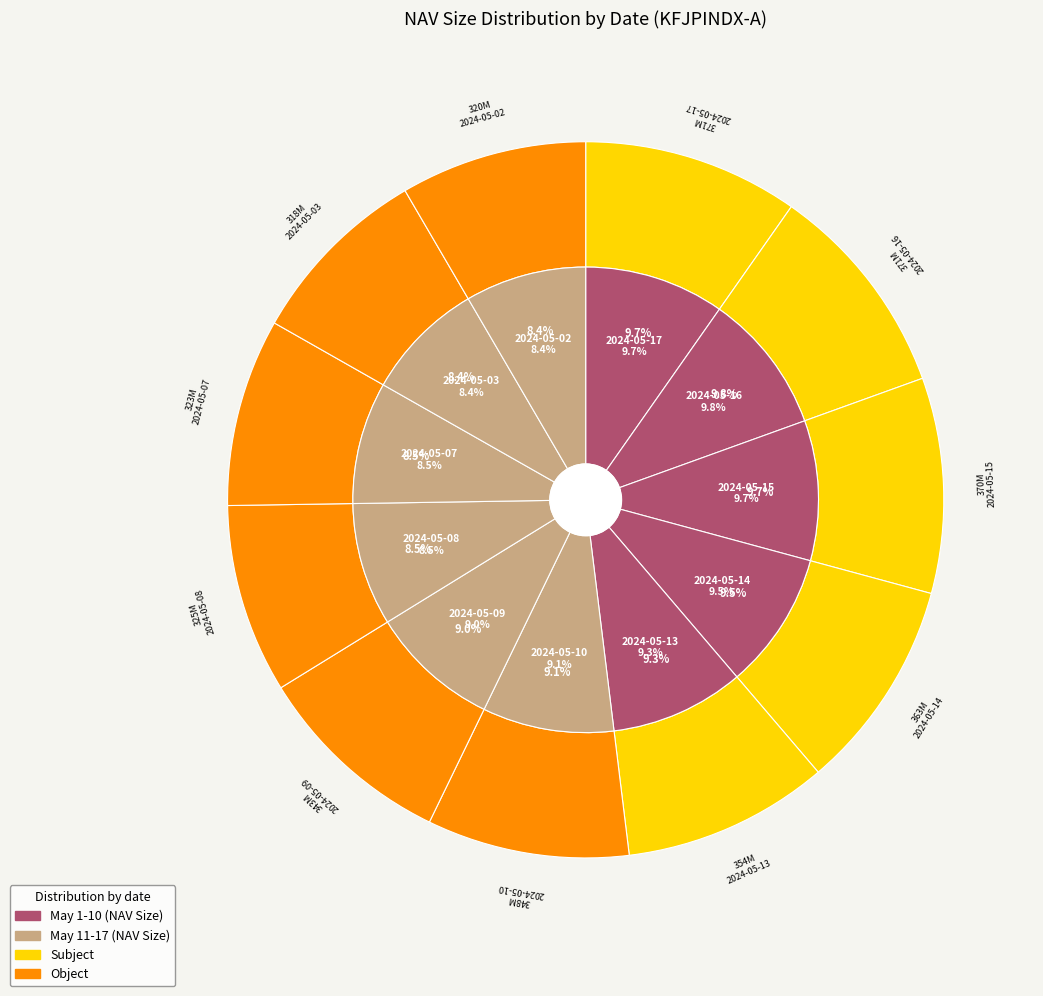

Which category has the biggest portion of the pie?

2024-05-16